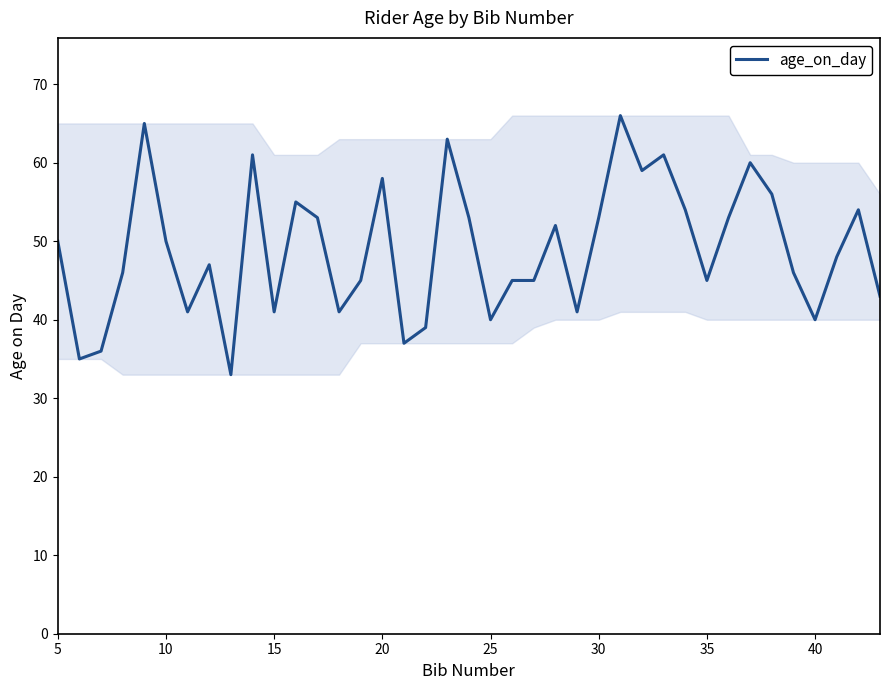

How many series are shown in this chart?

1